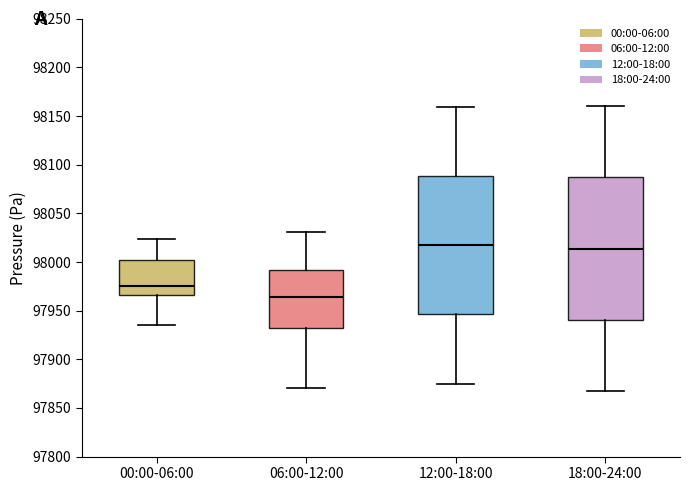

Reading left to right, read every box against the y-axis: the position of its median line, the range the box covers, and the ends of its whiskers. The values are not printed on the chart, so give them approximately, as read against the axis.

00:00-06:00: median 97975, box 97965 to 98000, whiskers 97935 to 98025
06:00-12:00: median 97965, box 97930 to 97990, whiskers 97870 to 98030
12:00-18:00: median 98015, box 97945 to 98090, whiskers 97875 to 98160
18:00-24:00: median 98015, box 97940 to 98085, whiskers 97870 to 98160